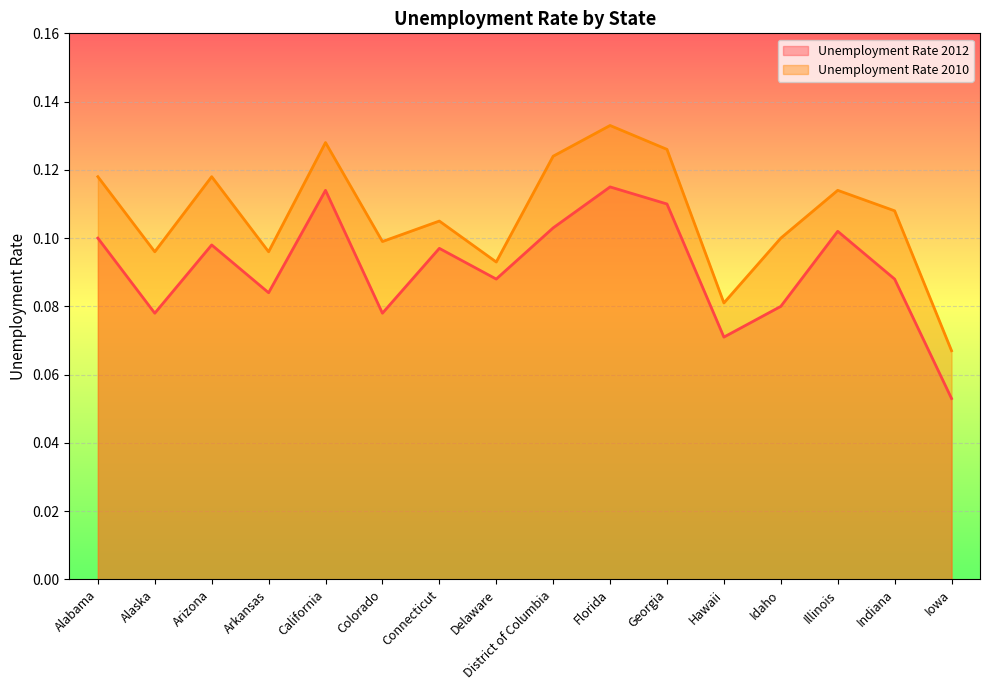

What is the sum of all Unemployment Rate 2012 values?

1.5